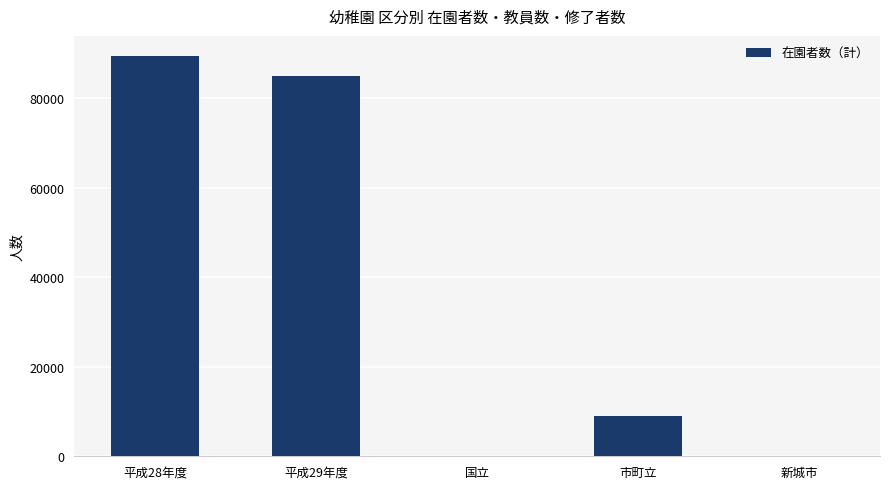

Which category has the highest value across all series?

平成28年度